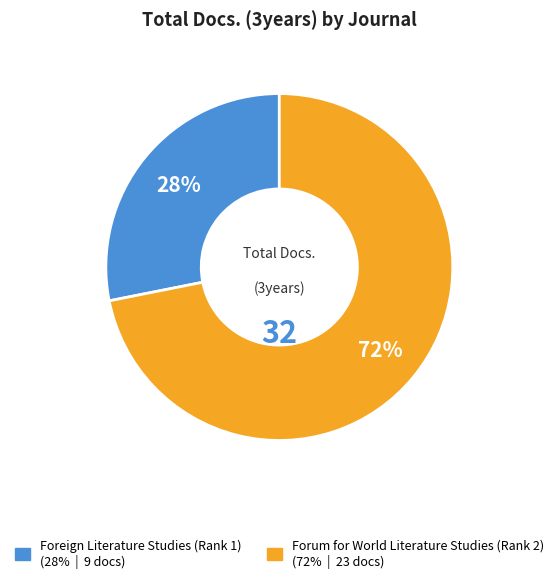

Between Forum for World Literature Studies (Rank 2) and Foreign Literature Studies (Rank 1), which is larger?

Forum for World Literature Studies (Rank 2)